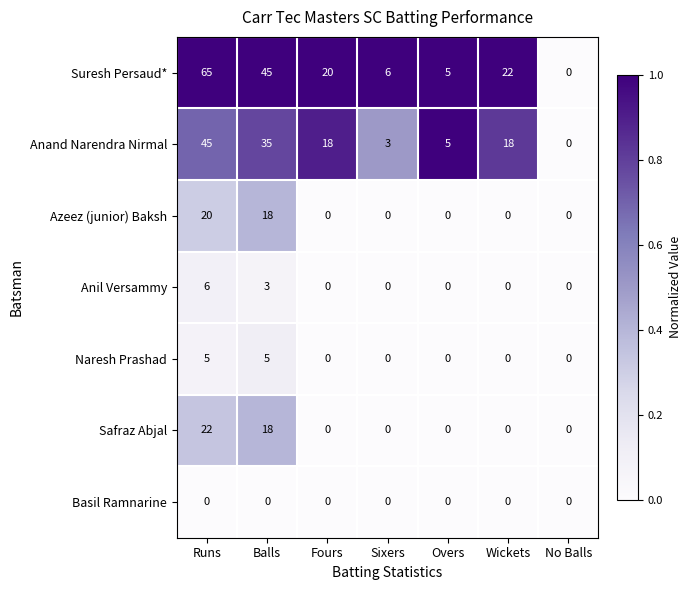

Which series has the largest range (max minus min)?

Suresh Persaud*